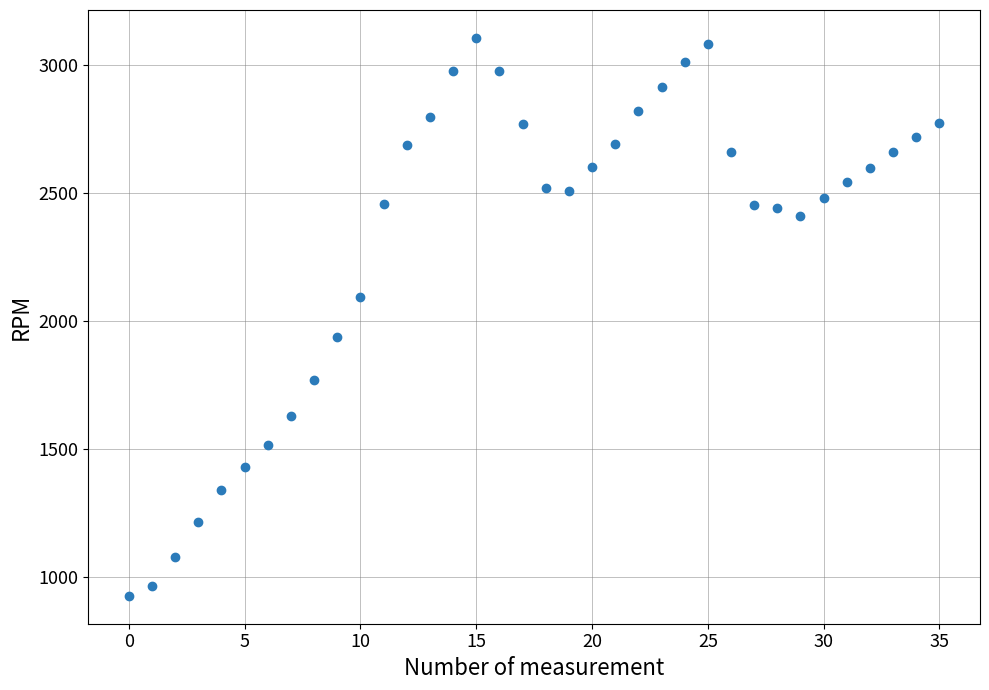

What is the range of Y values (max minus min)?

2181